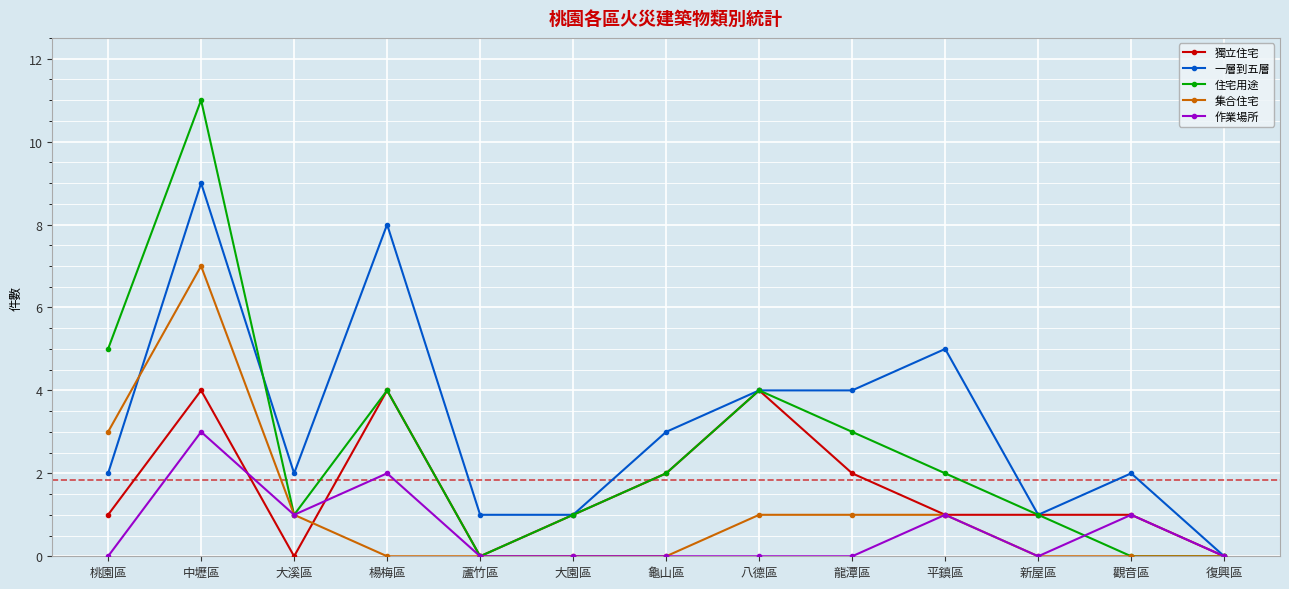

What is the sum of the 一層到五層 values at 龜山區 and 大溪區?

5